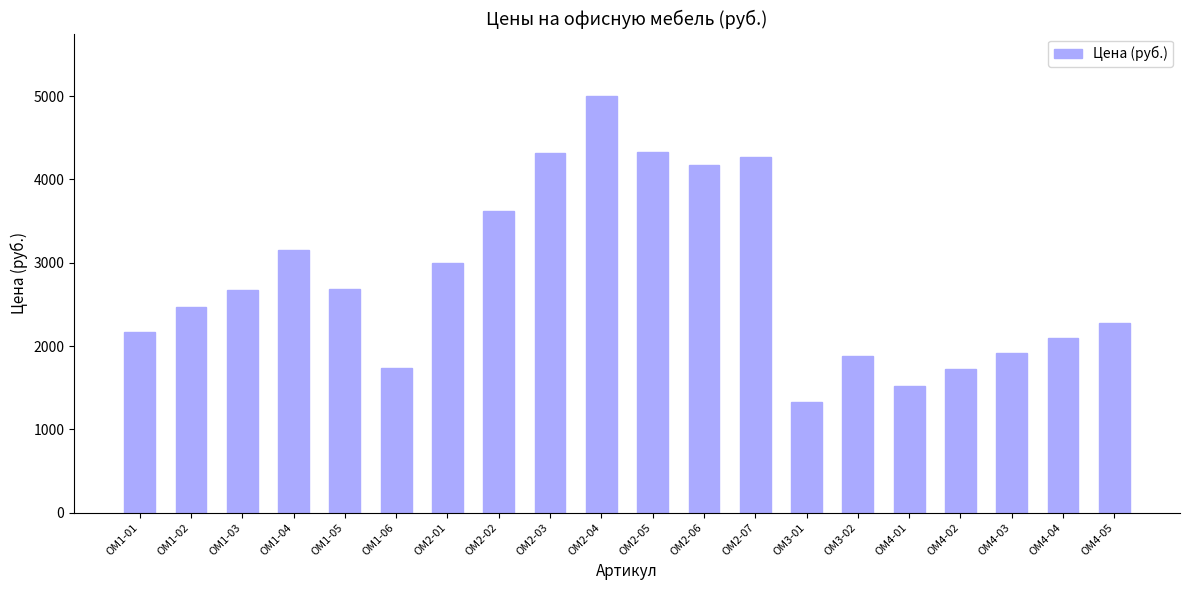

Approximately how many times larger is the value at ОМ1-06 compared to ОМ4-01?

1.1